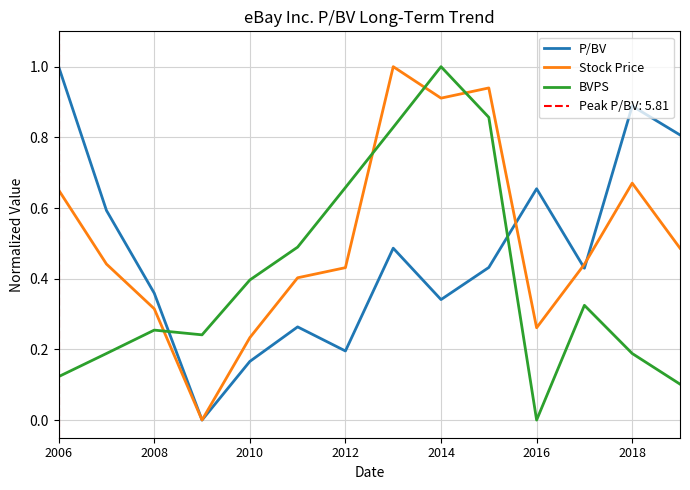

How many intersections are there between BVPS and Stock Price?

4